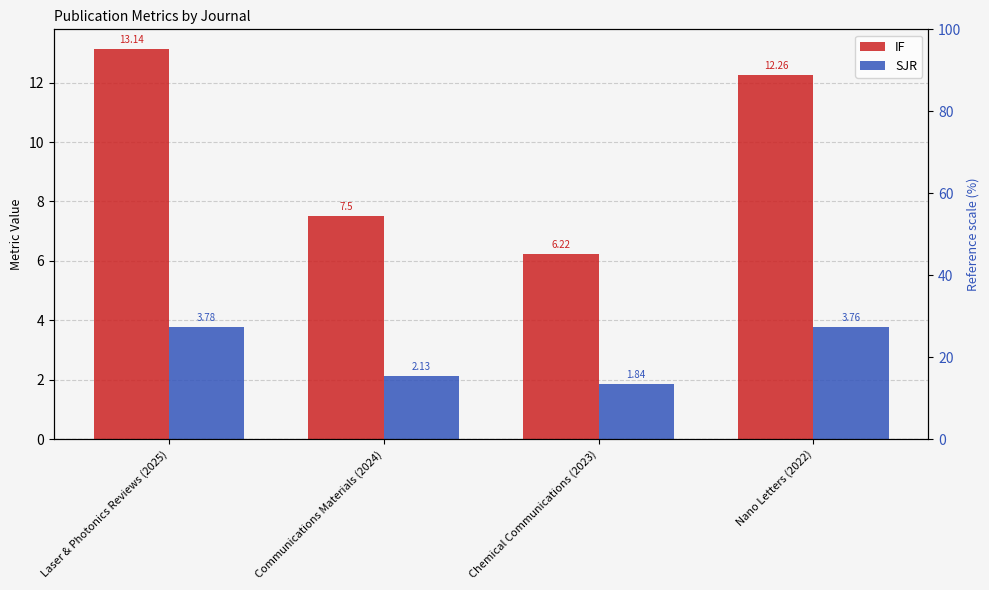

Does the chart contain any negative values?

No